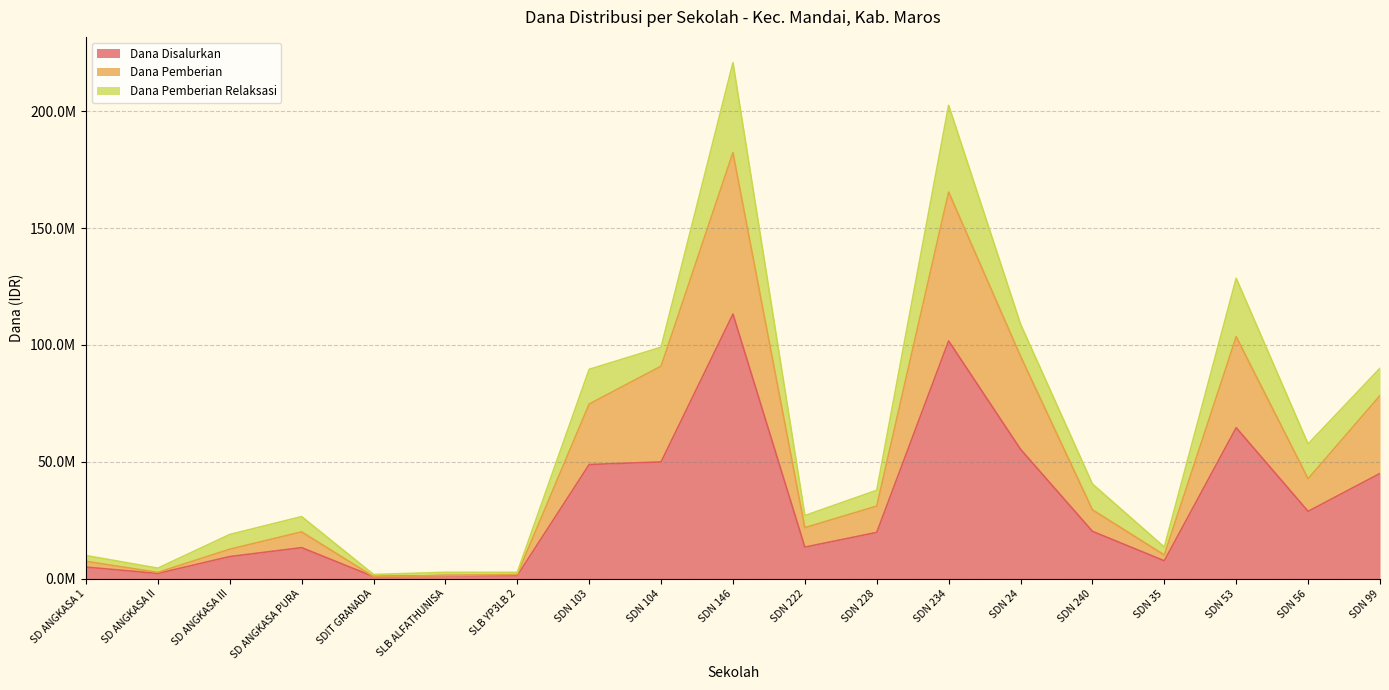

Which category has the highest value in the Dana Pemberian series?

SDN 146